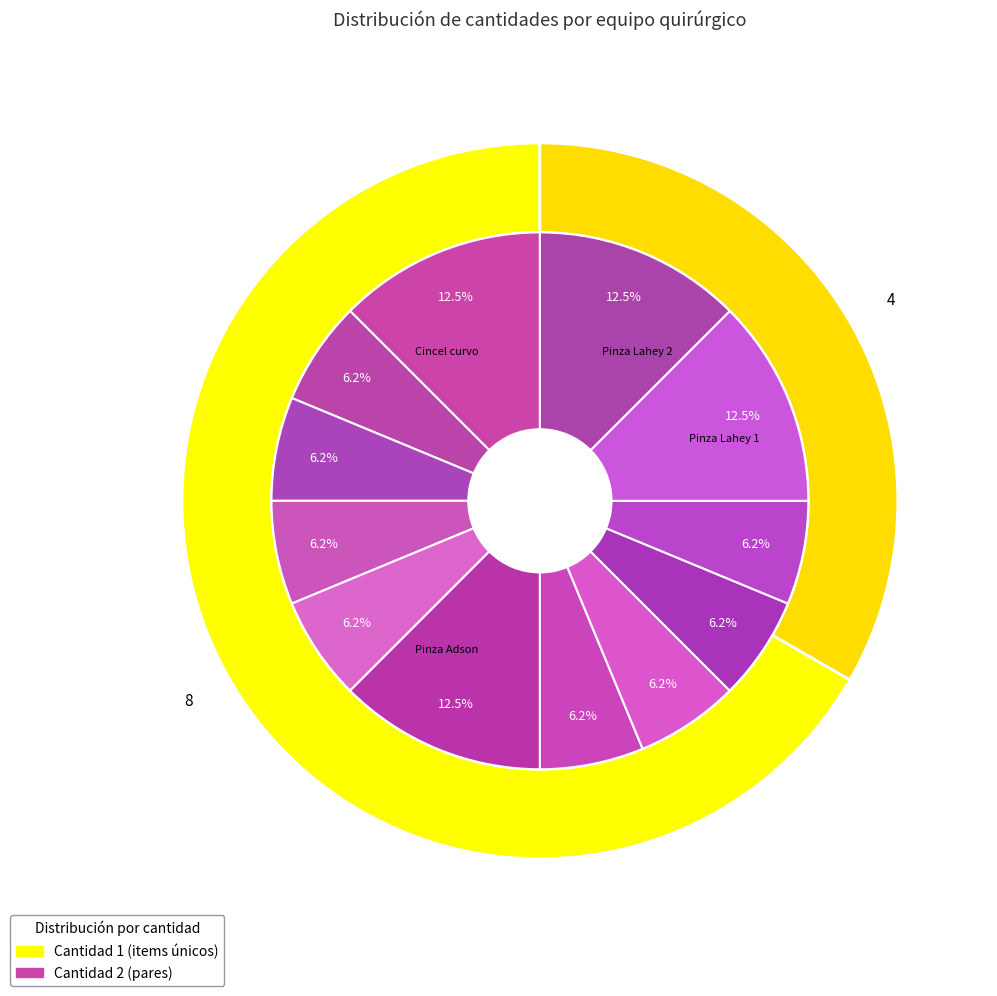

Which category has the biggest portion of the pie?

Cincel curvo